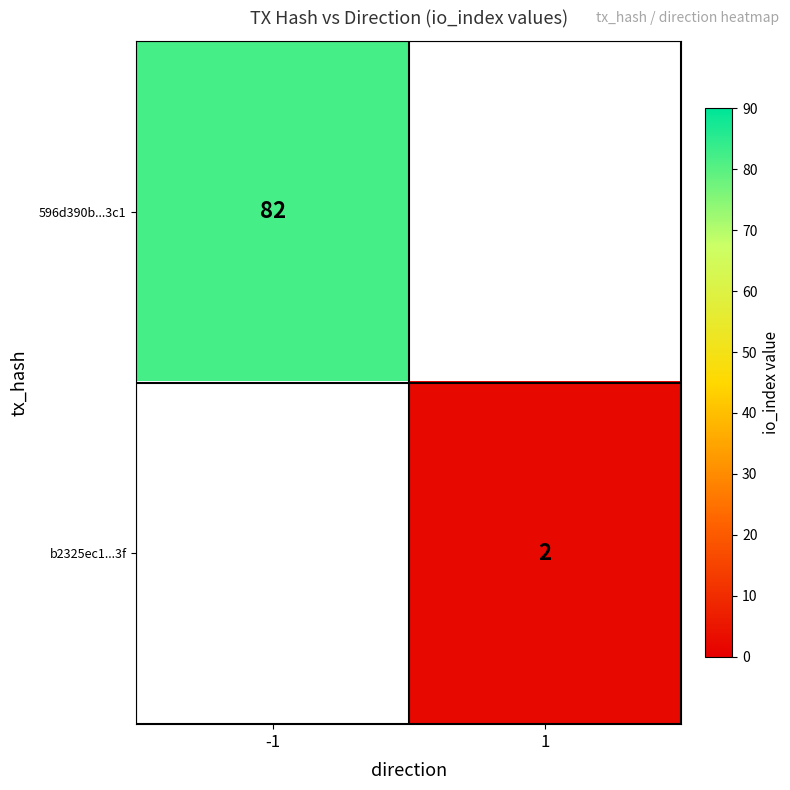

True or false: b2325ec1...3f has a value of 2 at 1.

True